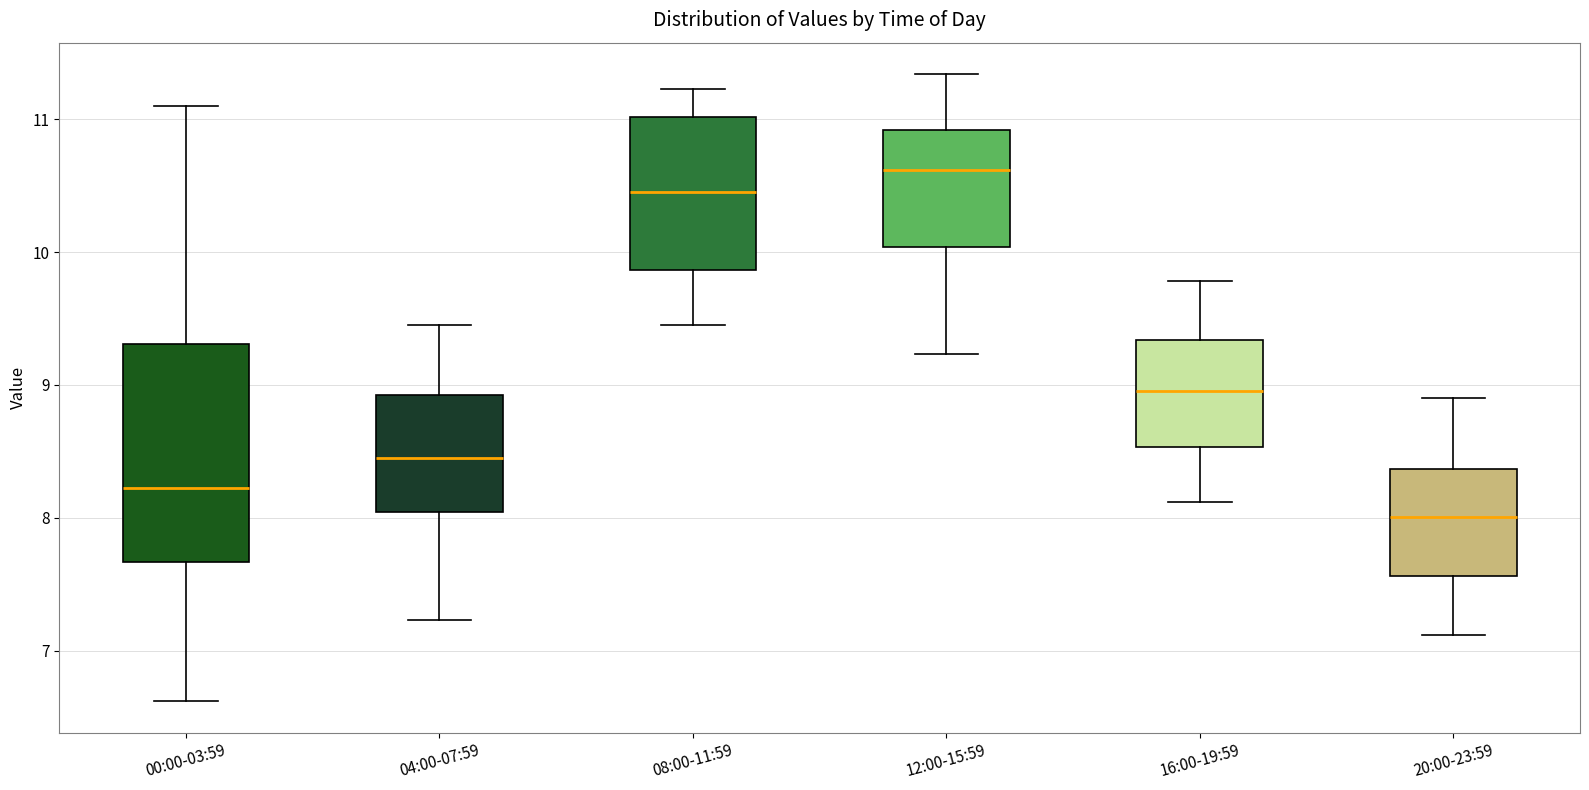

Reading left to right, read every box against the y-axis: the position of its median line, the range the box covers, and the ends of its whiskers. The values are not printed on the chart, so give them approximately, as read against the axis.

00:00-03:59: median 8.2, box 7.7 to 9.3, whiskers 6.6 to 11.1
04:00-07:59: median 8.5, box 8.0 to 8.9, whiskers 7.2 to 9.5
08:00-11:59: median 10.5, box 9.9 to 11.0, whiskers 9.5 to 11.2
12:00-15:59: median 10.6, box 10.0 to 10.9, whiskers 9.2 to 11.3
16:00-19:59: median 9.0, box 8.5 to 9.3, whiskers 8.1 to 9.8
20:00-23:59: median 8.0, box 7.6 to 8.4, whiskers 7.1 to 8.9